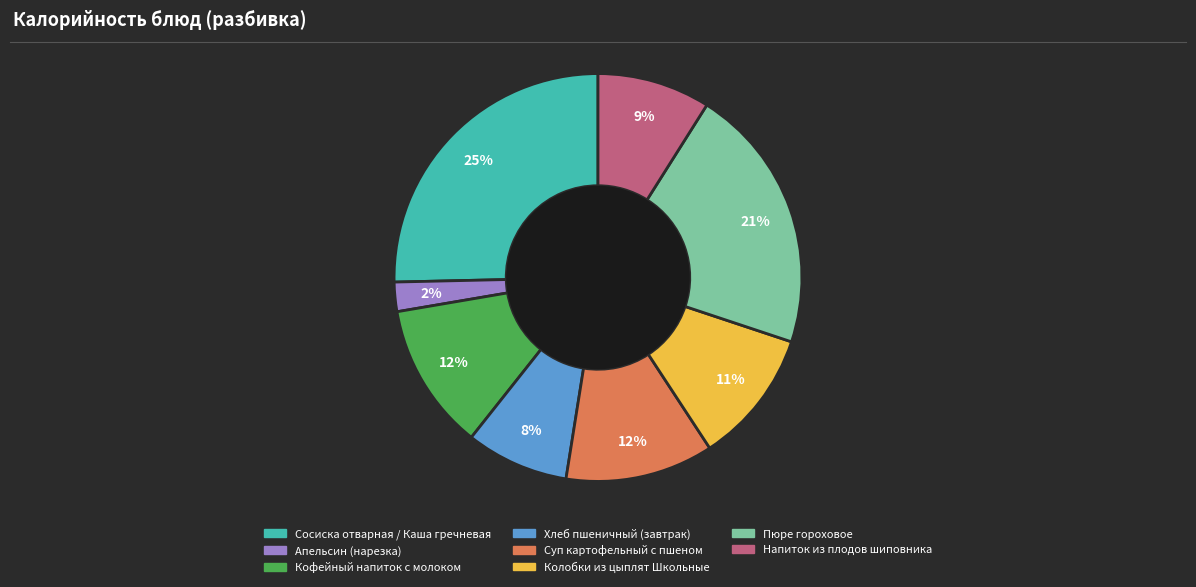

Which category has the smallest portion of the pie?

Апельсин (нарезка)